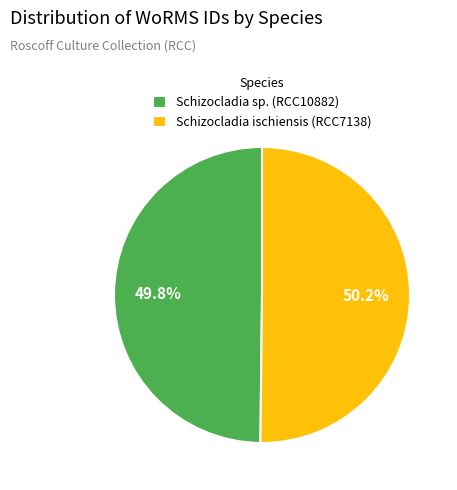

Is there any slice that represents more than half of the pie?

Yes